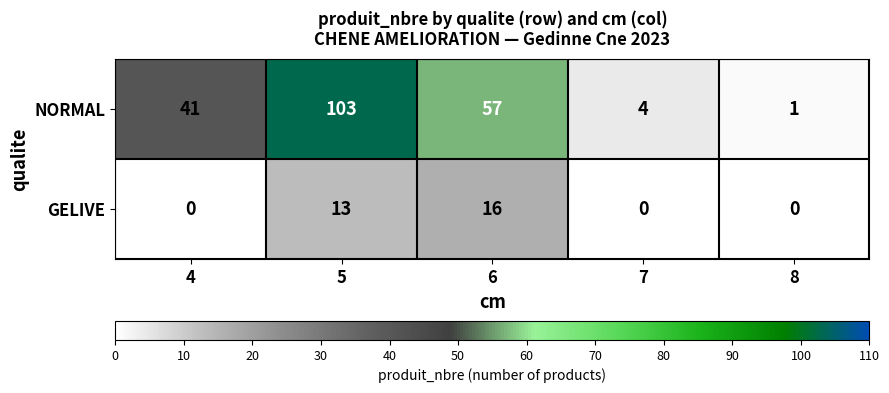

Which series has the largest range (max minus min)?

NORMAL